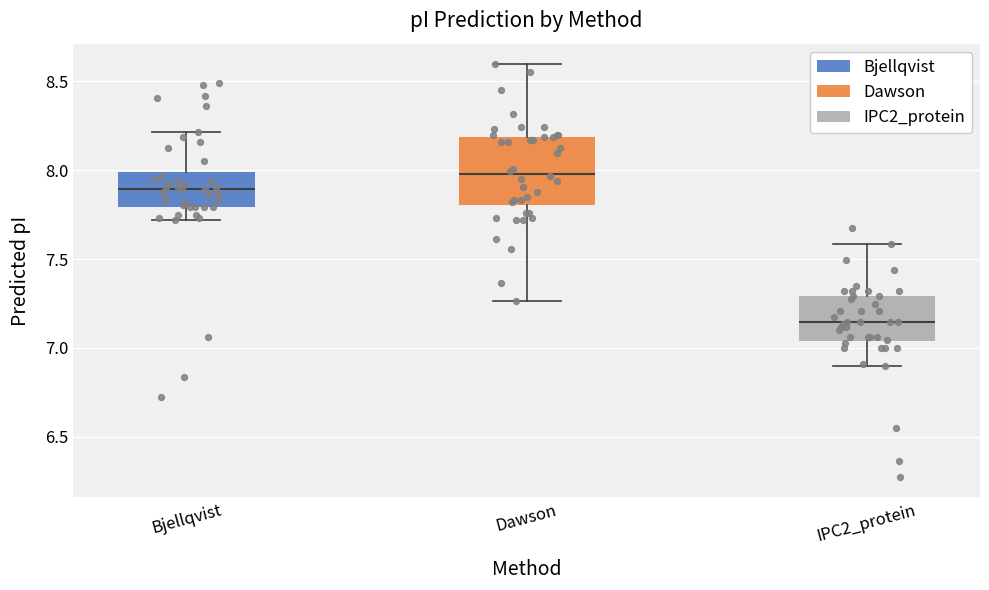

Reading left to right, transcribe this box plot: for each box, give where its median line is, the range the box spans, and where its two whiskers end, as read against the y-axis. The values are not printed on the chart, so give them approximately, as read against the axis.

Bjellqvist: median 7.90, box 7.80 to 8.00, whiskers 7.70 to 8.20
Dawson: median 8.00, box 7.80 to 8.20, whiskers 7.25 to 8.60
IPC2_protein: median 7.15, box 7.05 to 7.30, whiskers 6.90 to 7.60